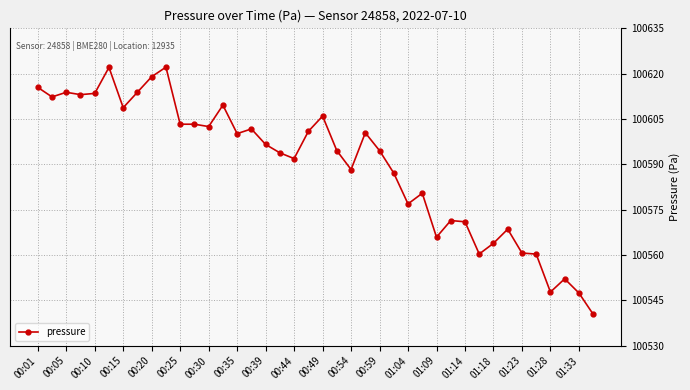

How many lines are shown in the chart?

1